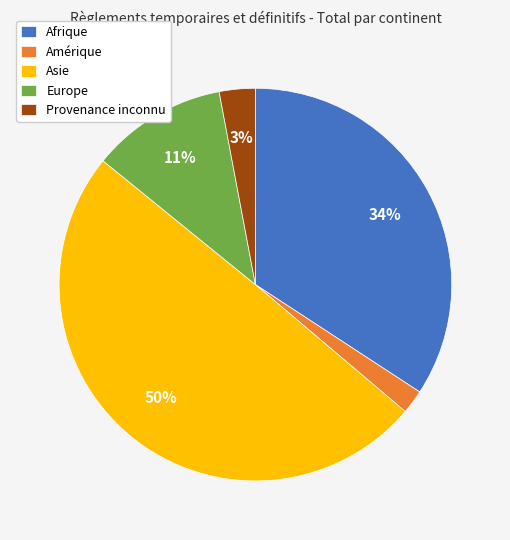

Which slice is the largest?

Asie